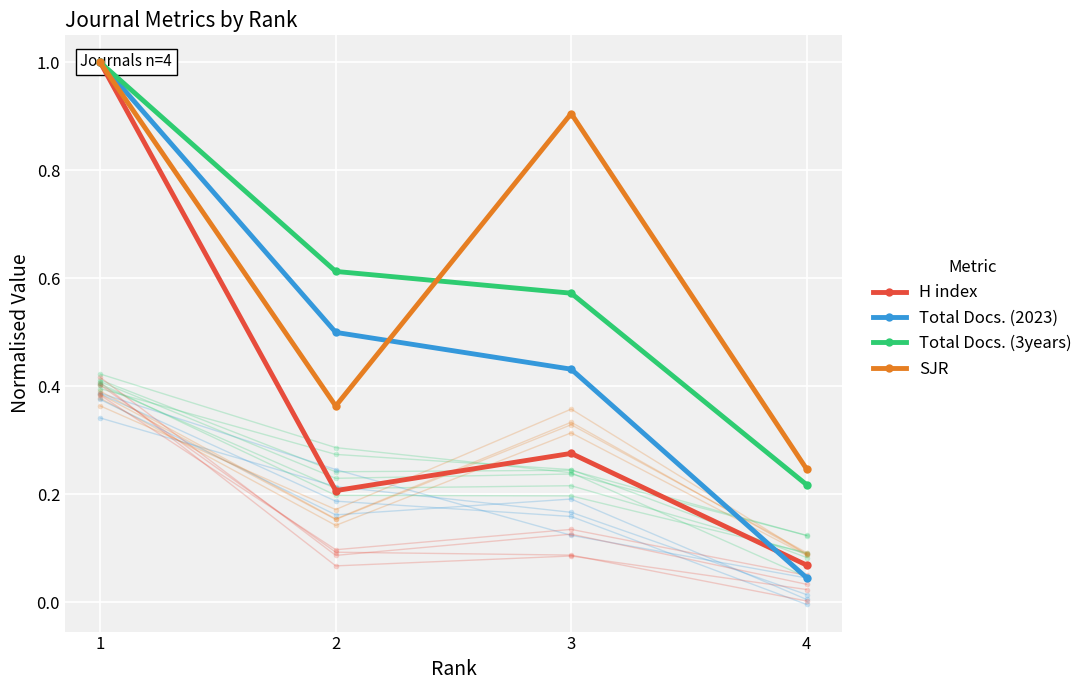

Reading right to left, list all the values displayed in this chart.

H index: 0.1	0.3	0.2	1.0
Total Docs. (2023): 0.0	0.4	0.5	1.0
Total Docs. (3years): 0.2	0.6	0.6	1.0
SJR: 0.2	0.9	0.4	1.0